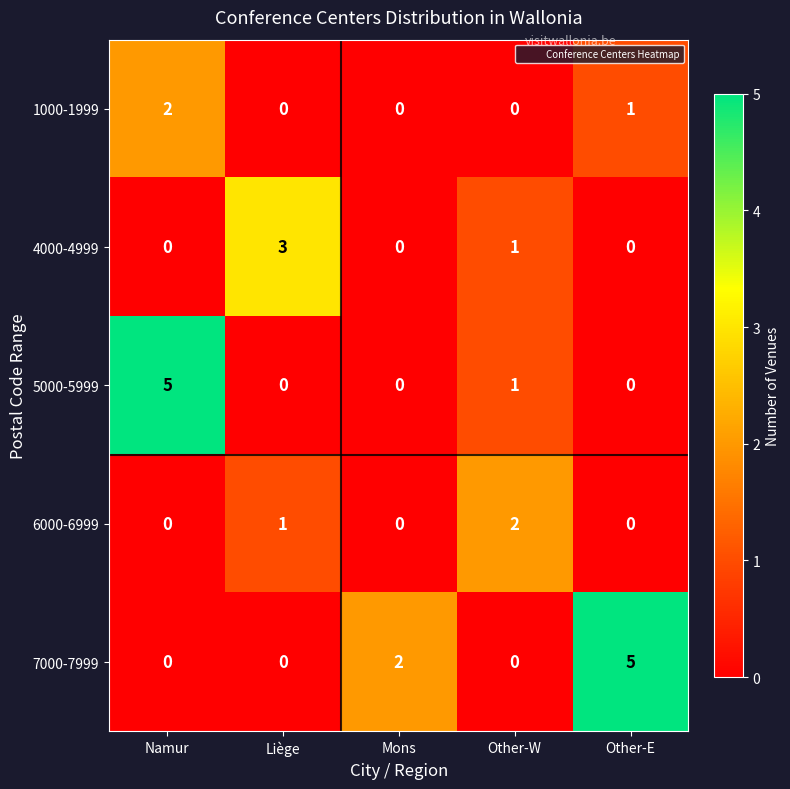

What is the sum of all 5000-5999 values?

6